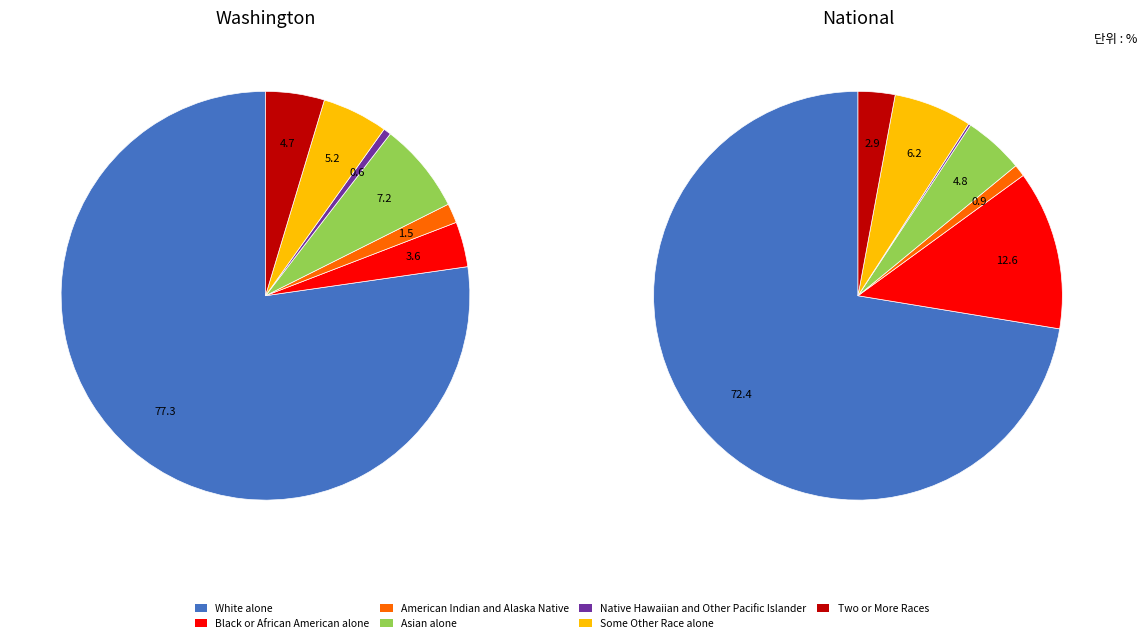

To the nearest percent, what is the difference between the largest and smallest slice percentages?

72%